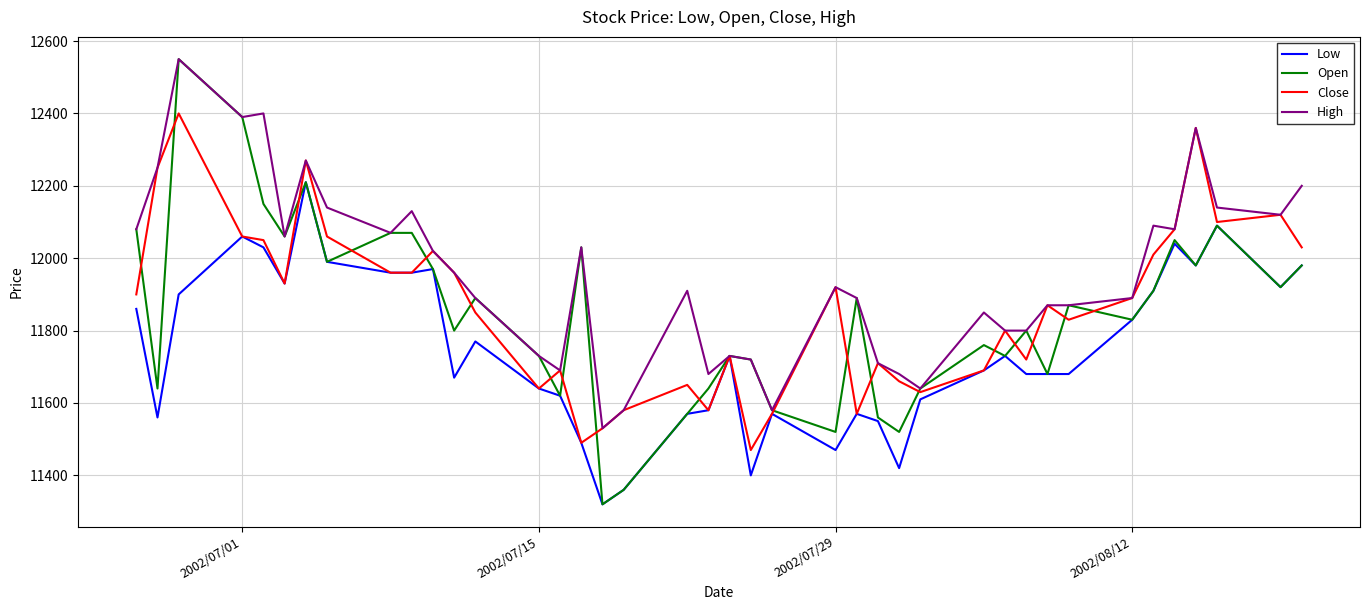

What is the greatest value displayed?

12550